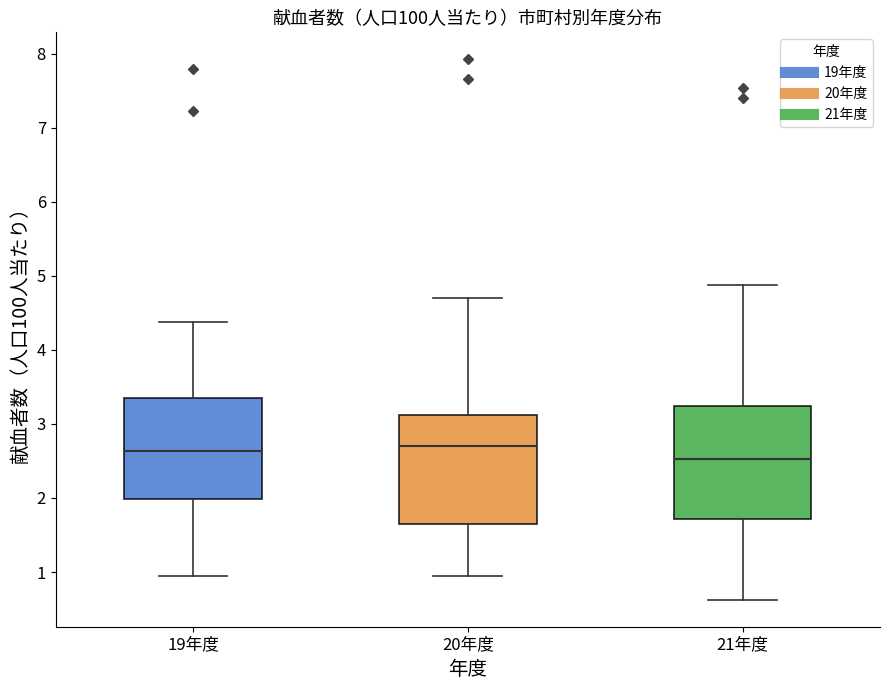

Where is the upper edge of the box for 21年度 on the y-axis? The values are not printed on the chart, so give them approximately, as read against the axis.

3.2